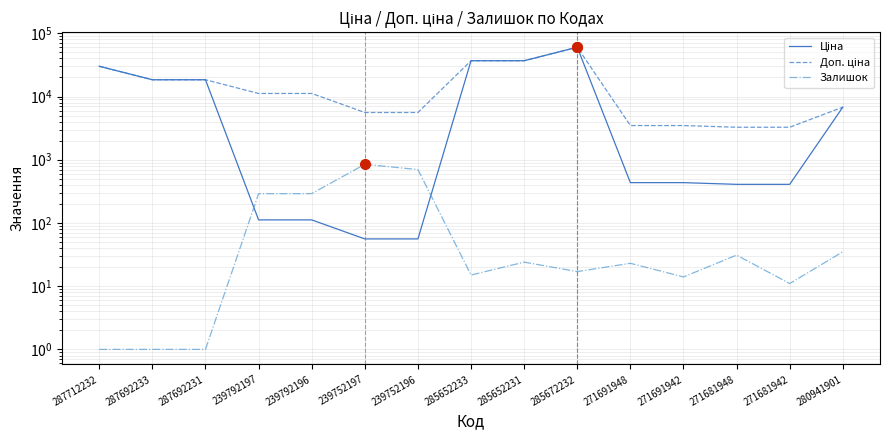

At which category does the chart reach its peak across all series?

285672232